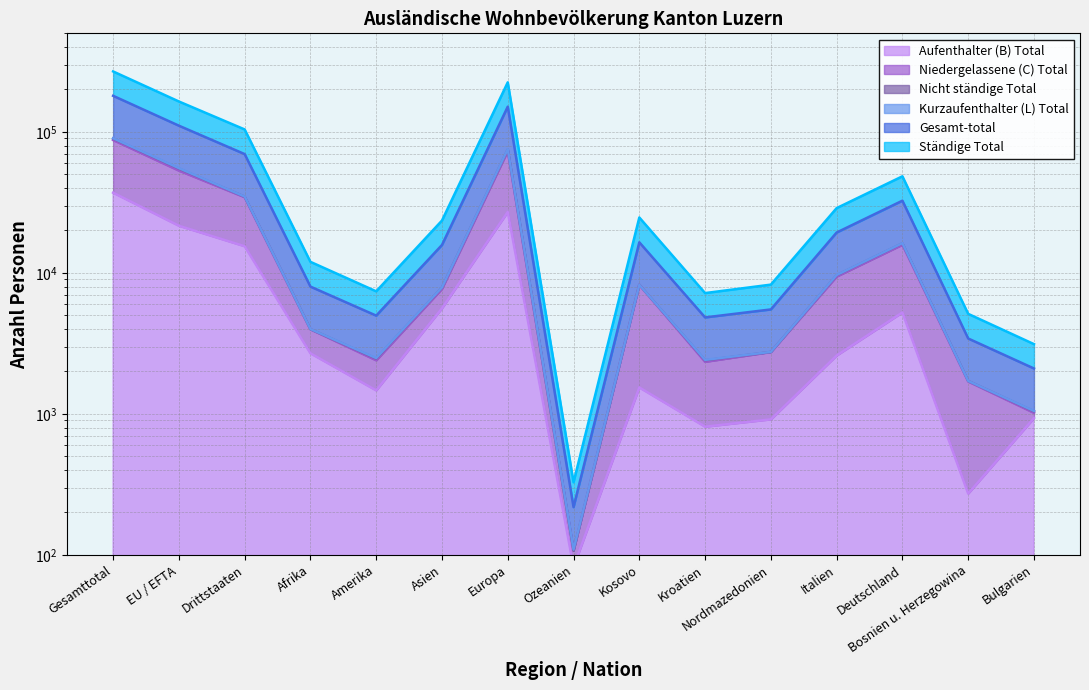

True or false: Ständige Total has more than 0 points higher than both neighbors.

True